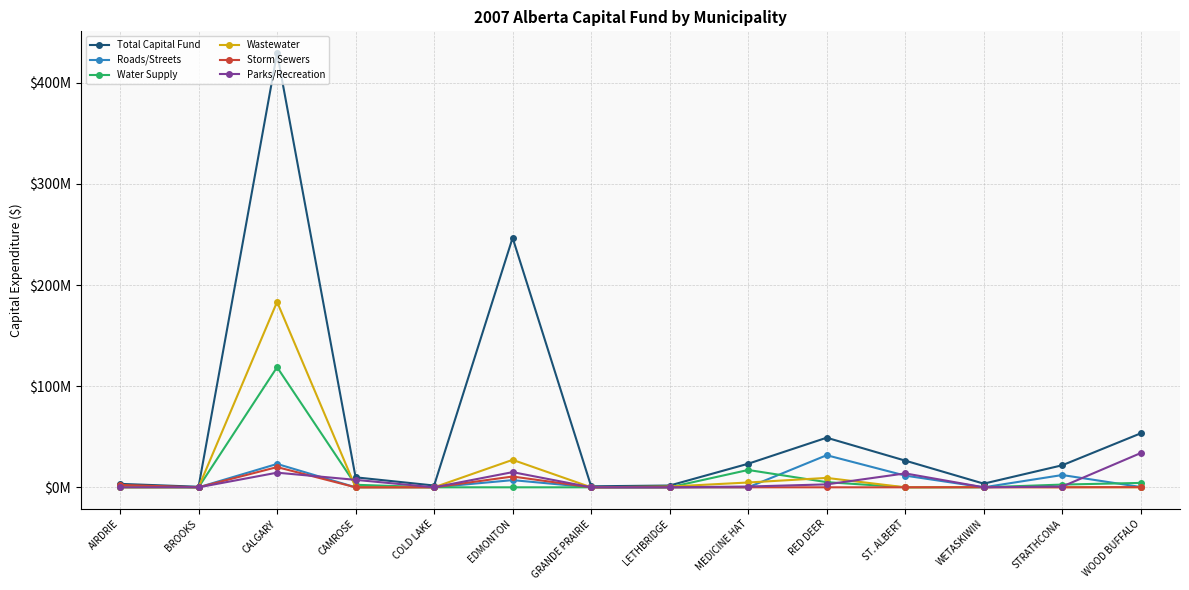

Reading right to left, transcribe all the data shown in this chart.

Total Capital Fund: WOOD BUFFALO=53392121	STRATHCONA=21800348	WETASKIWIN=3618669	ST. ALBERT=26401093	RED DEER=49065000	MEDICINE HAT=23316000	LETHBRIDGE=1750000	GRANDE PRAIRIE=1000000	EDMONTON=246757000	COLD LAKE=1765898	CAMROSE=9875000	CALGARY=429485000	BROOKS=550000	AIRDRIE=3400000
Roads/Streets: WOOD BUFFALO=300000	STRATHCONA=12150000	WETASKIWIN=0	ST. ALBERT=11570100	RED DEER=31748000	MEDICINE HAT=0	LETHBRIDGE=0	GRANDE PRAIRIE=0	EDMONTON=7100000	COLD LAKE=0	CAMROSE=0	CALGARY=23121000	BROOKS=0	AIRDRIE=1050000
Water Supply: WOOD BUFFALO=4342025	STRATHCONA=2700000	WETASKIWIN=0	ST. ALBERT=0	RED DEER=5117000	MEDICINE HAT=17150000	LETHBRIDGE=0	GRANDE PRAIRIE=0	EDMONTON=0	COLD LAKE=0	CAMROSE=2500000	CALGARY=118795000	BROOKS=0	AIRDRIE=0
Wastewater: WOOD BUFFALO=0	STRATHCONA=150000	WETASKIWIN=250000	ST. ALBERT=0	RED DEER=9300000	MEDICINE HAT=4761000	LETHBRIDGE=750000	GRANDE PRAIRIE=0	EDMONTON=27162000	COLD LAKE=0	CAMROSE=0	CALGARY=183400000	BROOKS=0	AIRDRIE=0
Storm Sewers: WOOD BUFFALO=200000	STRATHCONA=0	WETASKIWIN=78669	ST. ALBERT=0	RED DEER=0	MEDICINE HAT=0	LETHBRIDGE=0	GRANDE PRAIRIE=0	EDMONTON=10672000	COLD LAKE=0	CAMROSE=0	CALGARY=20000000	BROOKS=0	AIRDRIE=2350000
Parks/Recreation: WOOD BUFFALO=33885320	STRATHCONA=750000	WETASKIWIN=0	ST. ALBERT=13755000	RED DEER=2900000	MEDICINE HAT=775000	LETHBRIDGE=0	GRANDE PRAIRIE=0	EDMONTON=14999000	COLD LAKE=0	CAMROSE=7375000	CALGARY=14474000	BROOKS=0	AIRDRIE=0